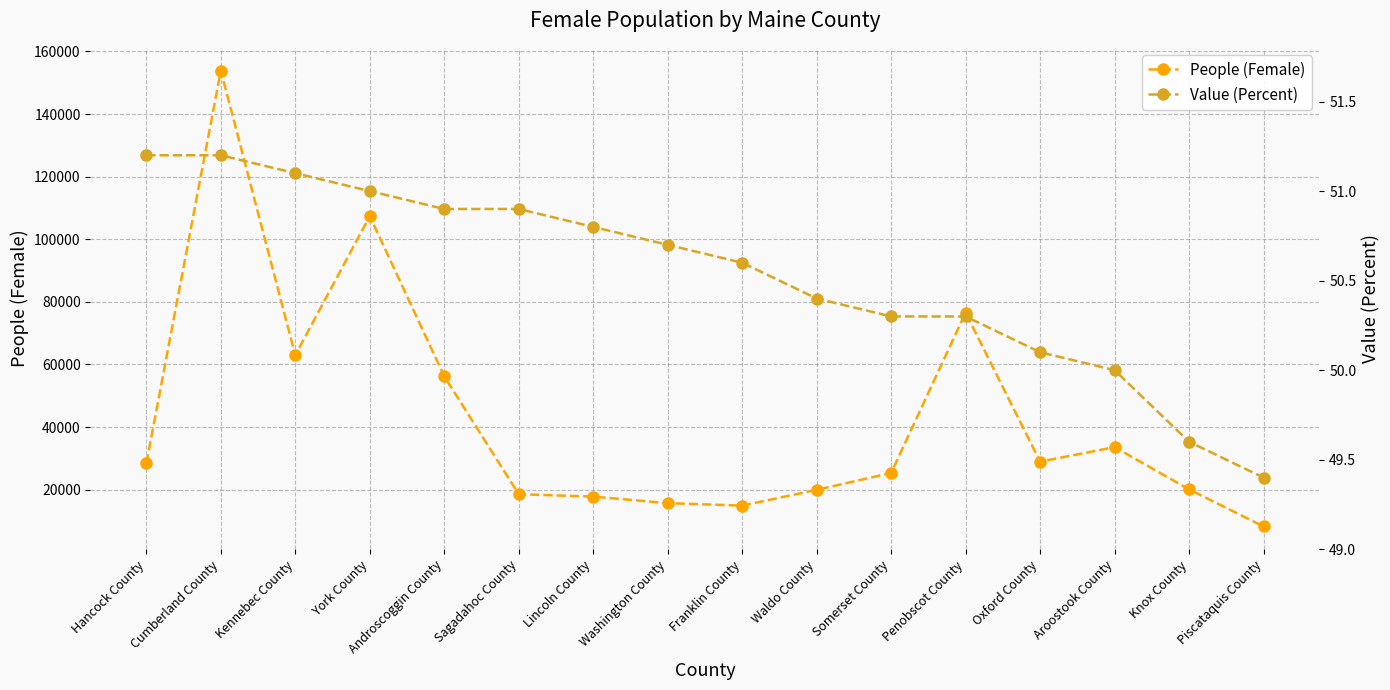

At how many categories does at least one series exceed 27931?

8